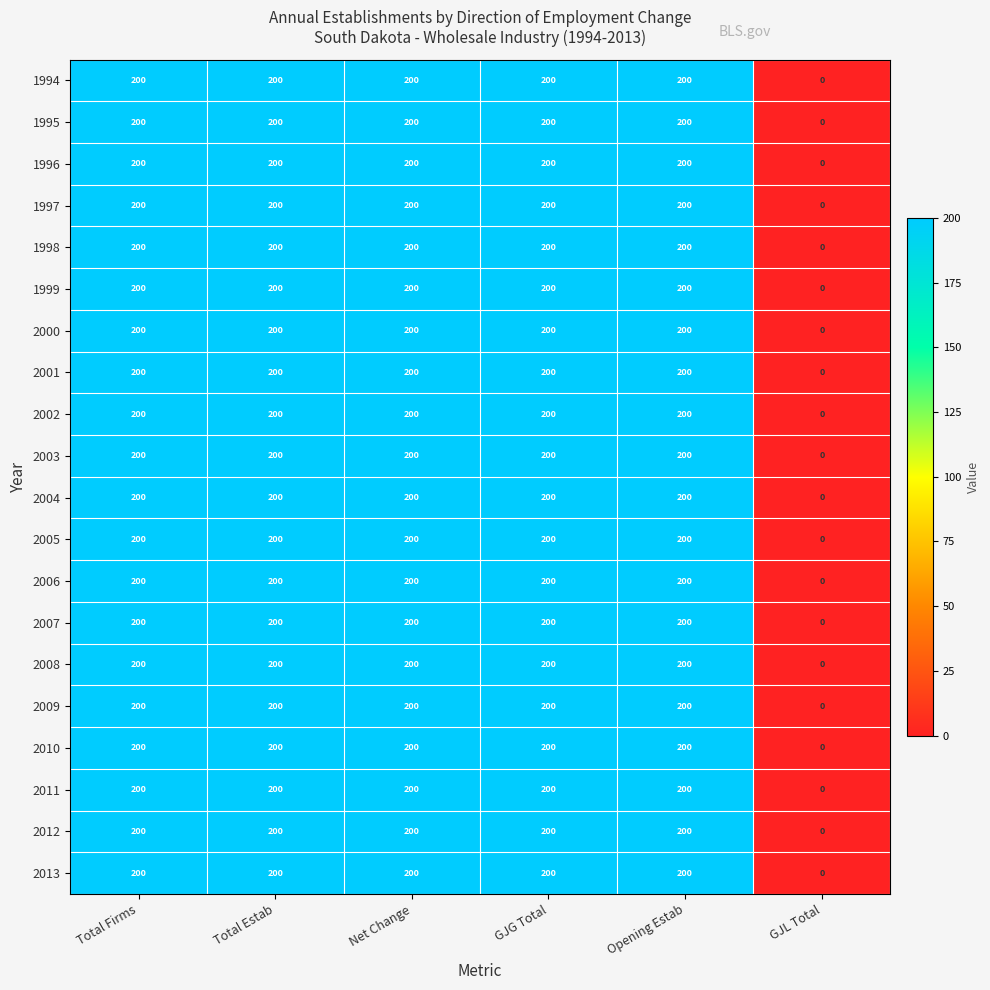

What is the sum of all 1997 values?

1000